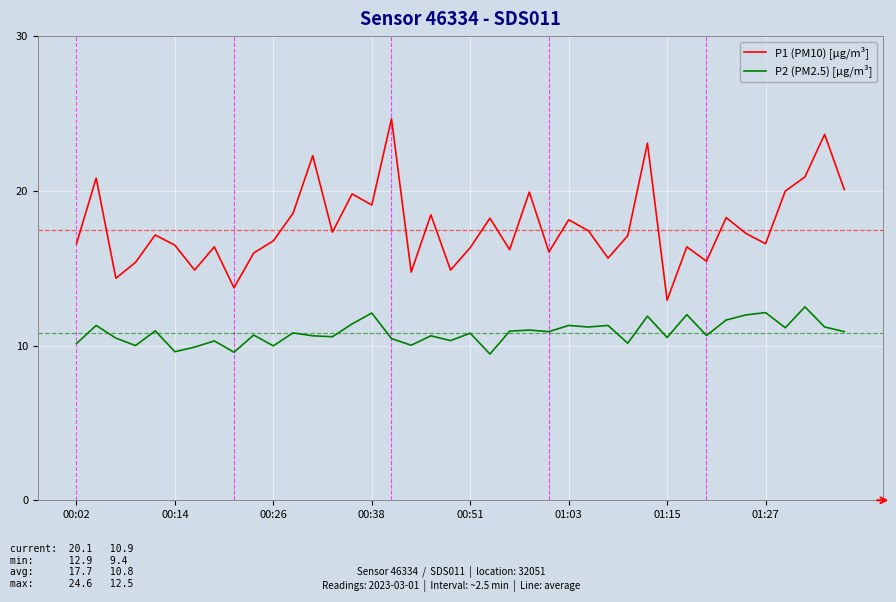

Is this an area chart (filled region under the line)?

No